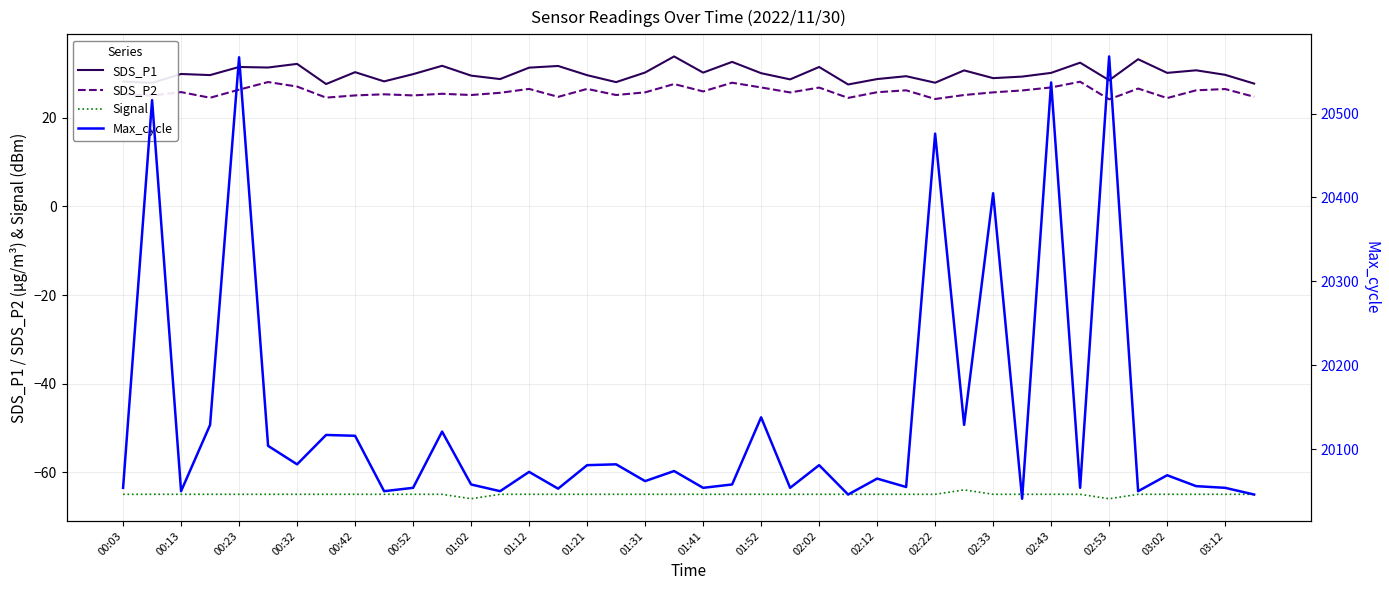

What are all the series names shown in the legend?

SDS_P1, SDS_P2, Signal, Max_cycle